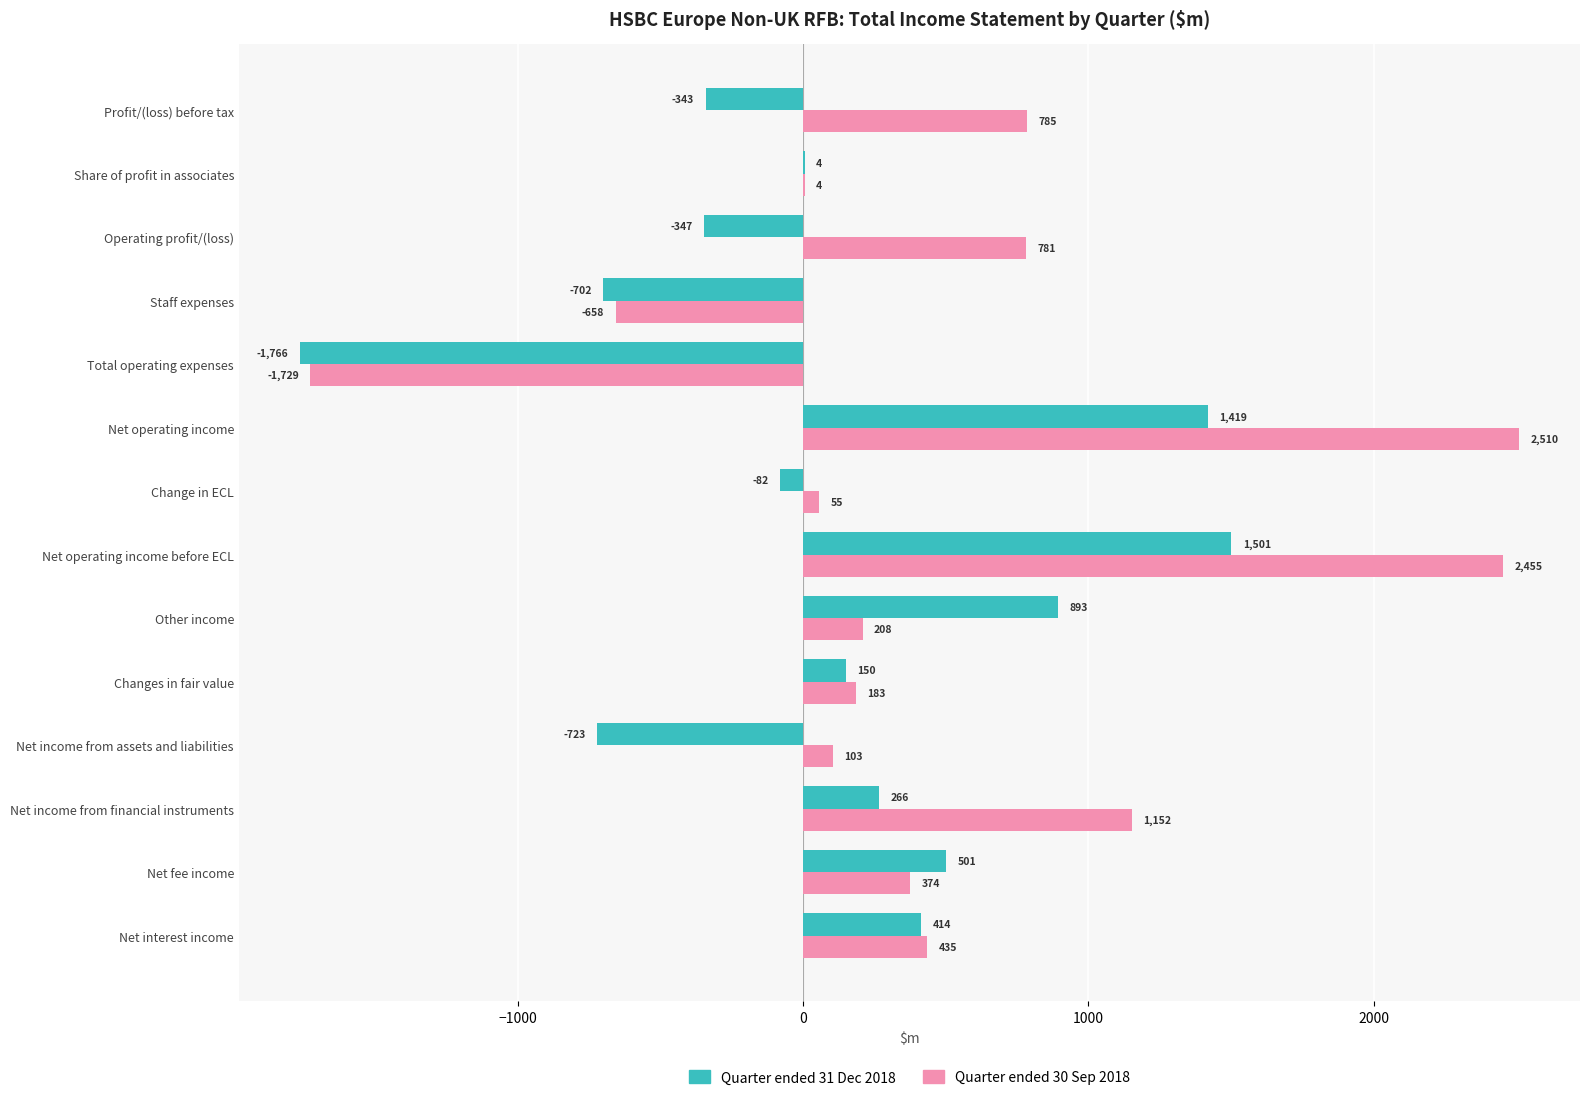

What is the sum of all Quarter ended 31 Dec 2018 values?

1185